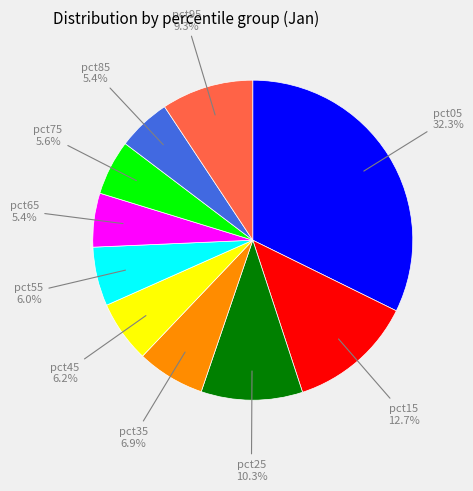

How many segments does this pie chart have?

10